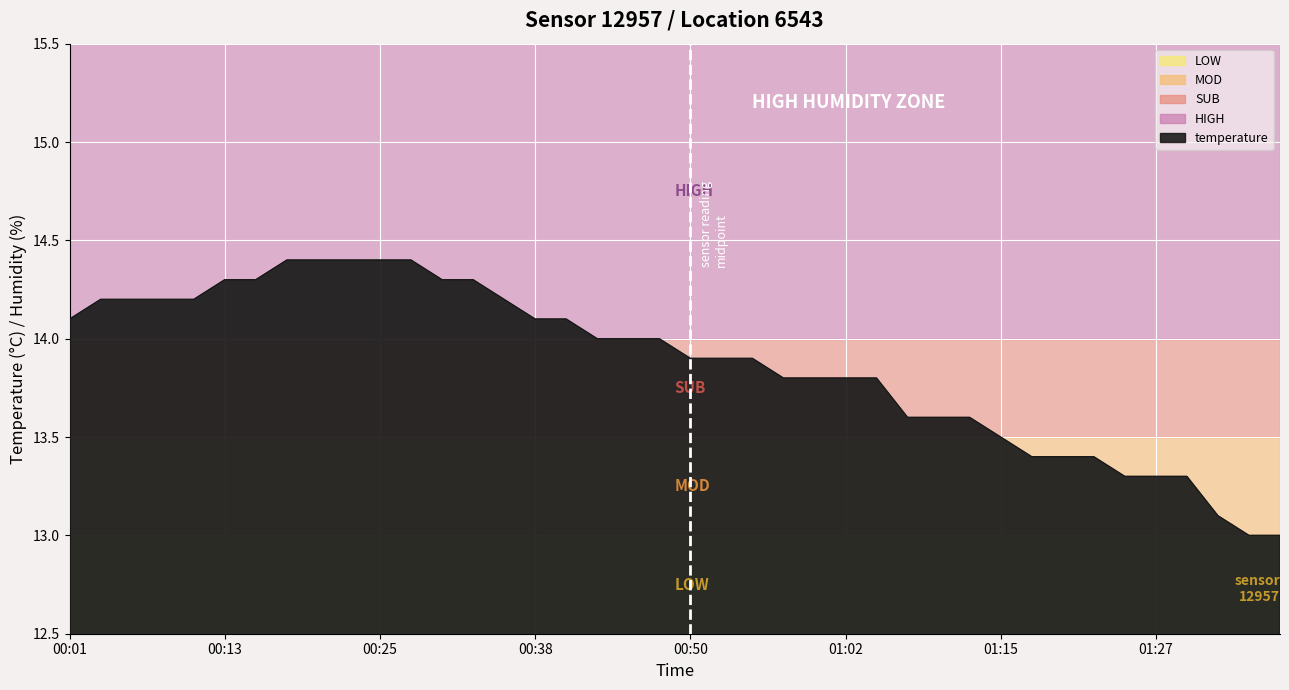

What is the greatest value displayed?

14.4